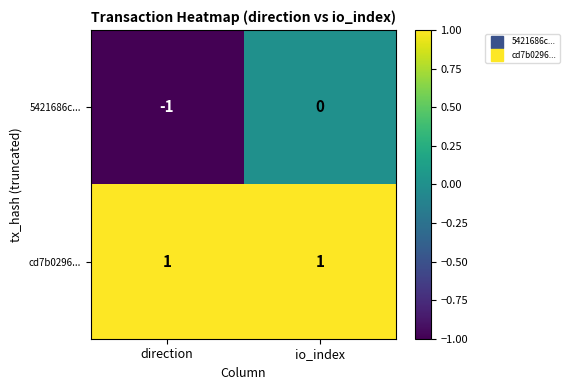

Which series has the largest total across all categories?

cd7b0296...